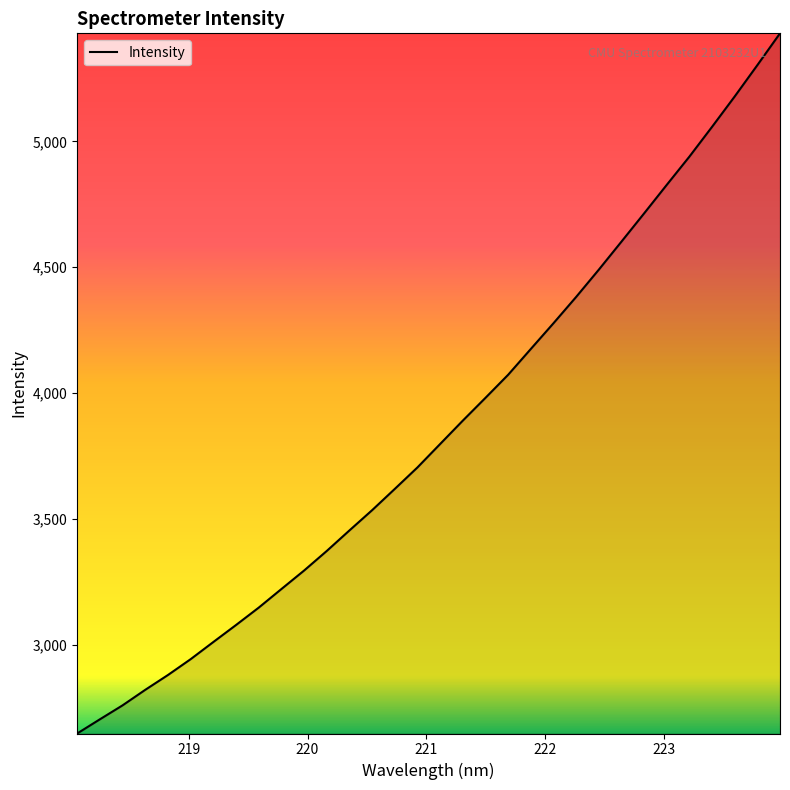

Reading left to right, transcribe all the data shown in this chart.

2646.3	2702.6	2758.2	2819.9	2878.8	2941.8	3010.0	3077.6	3146.7	3220.6	3294.1	3372.0	3453.6	3534.2	3618.7	3704.2	3797.3	3890.2	3980.8	4072.5	4175.1	4277.3	4381.9	4490.2	4601.8	4714.0	4827.6	4939.8	5058.3	5179.0	5303.4	5429.8